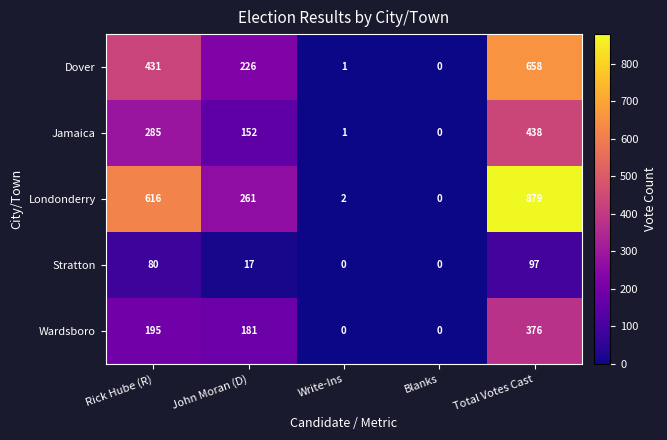

Is it true that Stratton equals 130 at Rick Hube (R)?

False